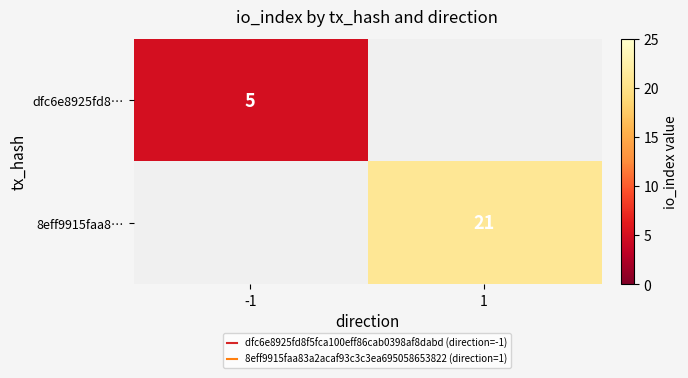

At which label does 8eff9915faa8… reach its minimum?

-1